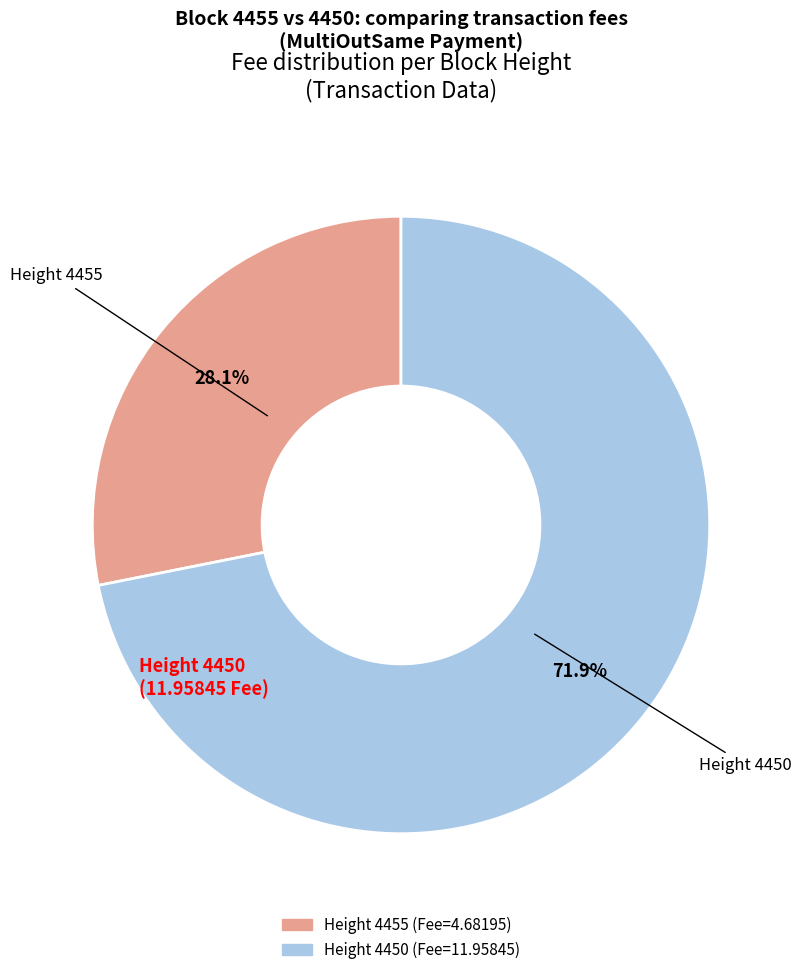

Is there any slice that represents more than half of the pie?

Yes